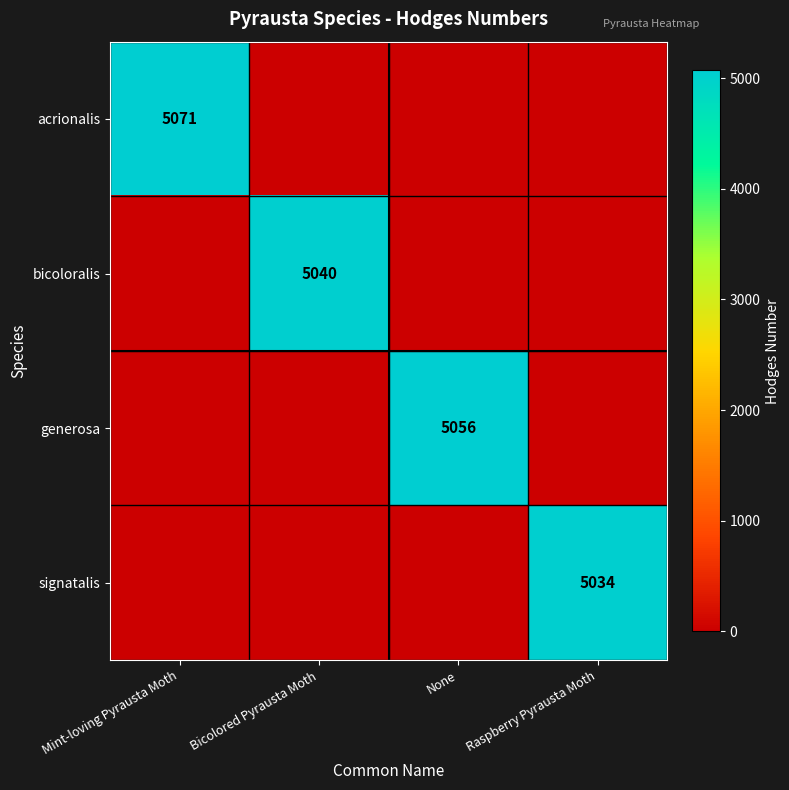

The value of generosa at None is 5056. True or false?

True